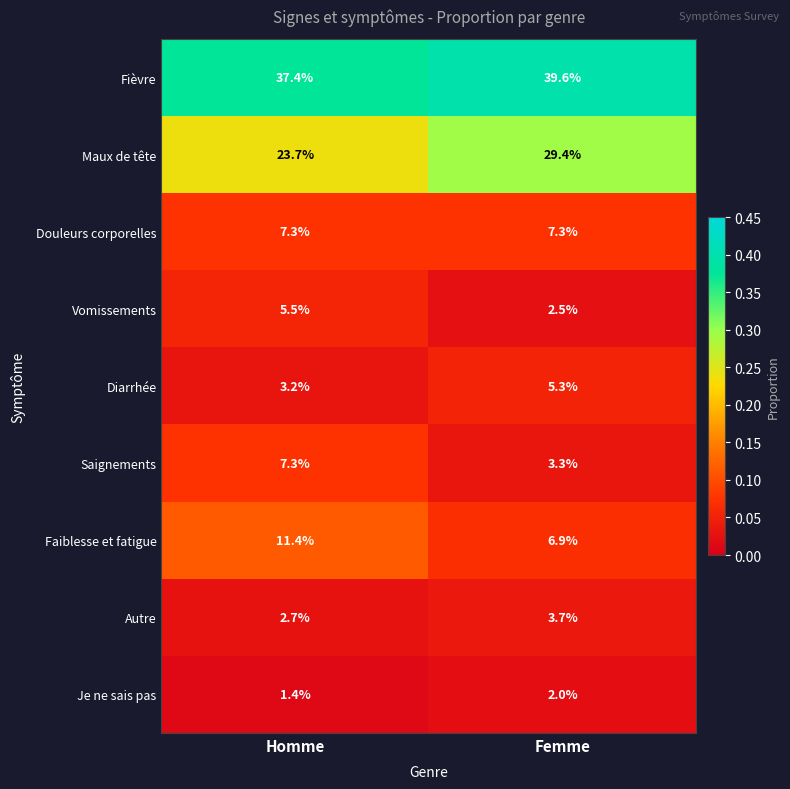

At which category does the chart reach its minimum across all series?

Homme